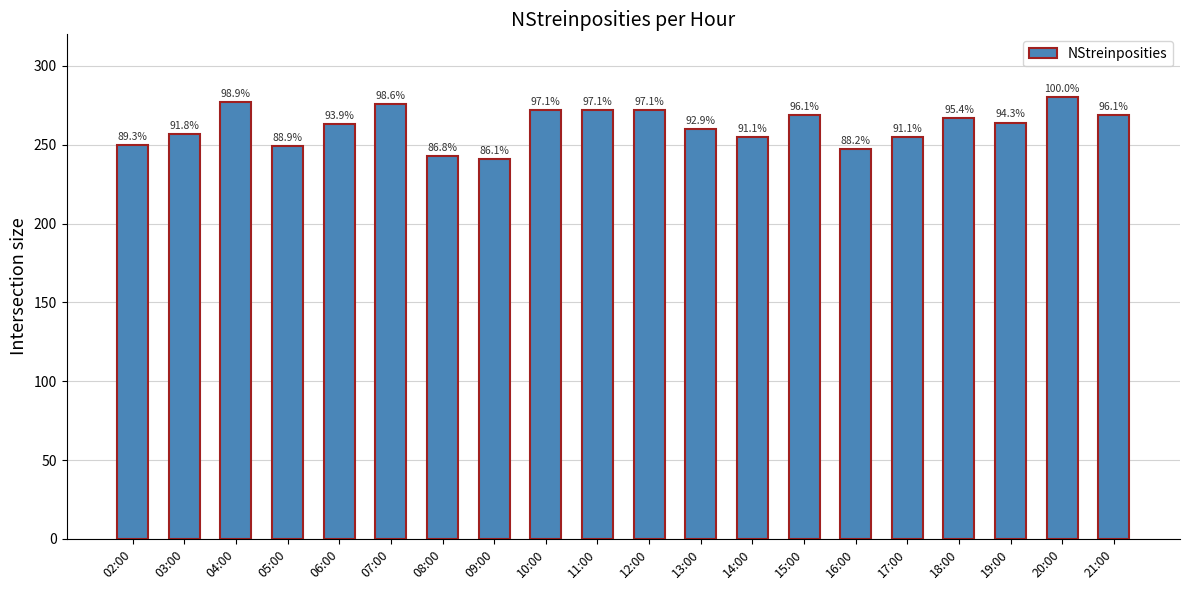

How many bars are there in total?

20